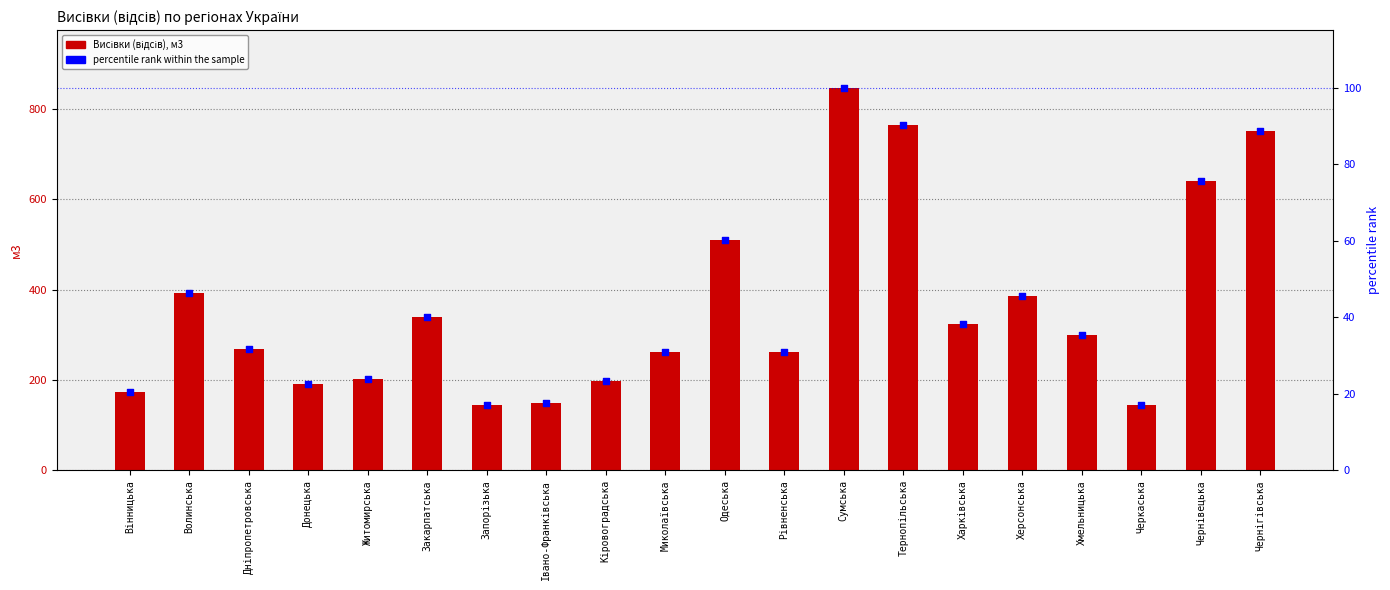

What is the total value across all series at Миколаївська?

293.5